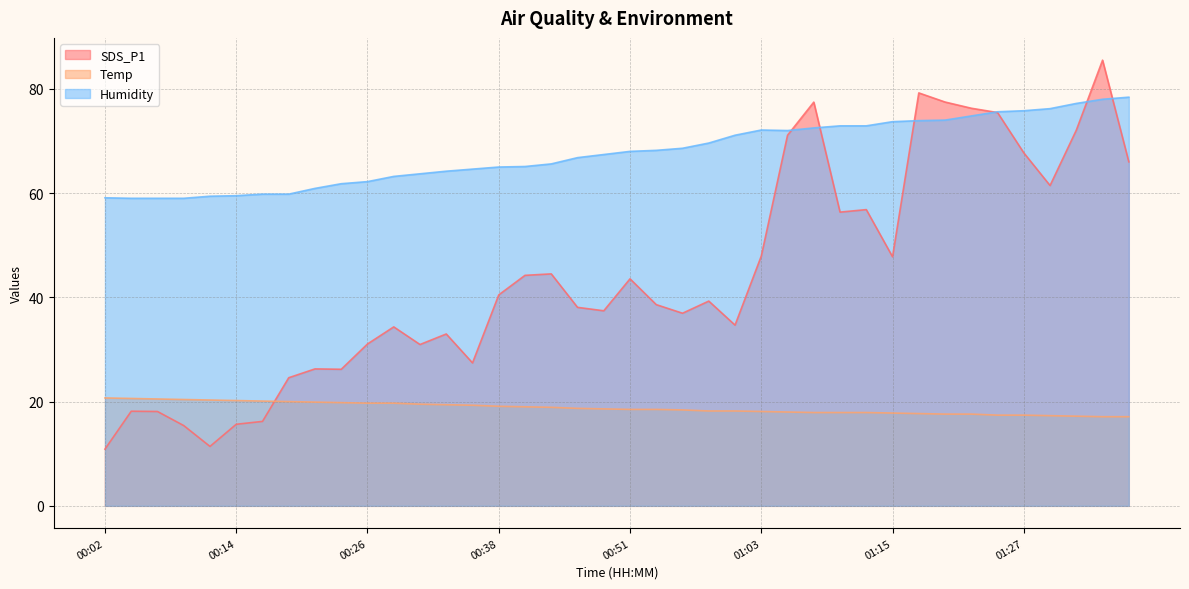

What is the difference between the maximum and second lowest values in the SDS_P1 series?

74.1